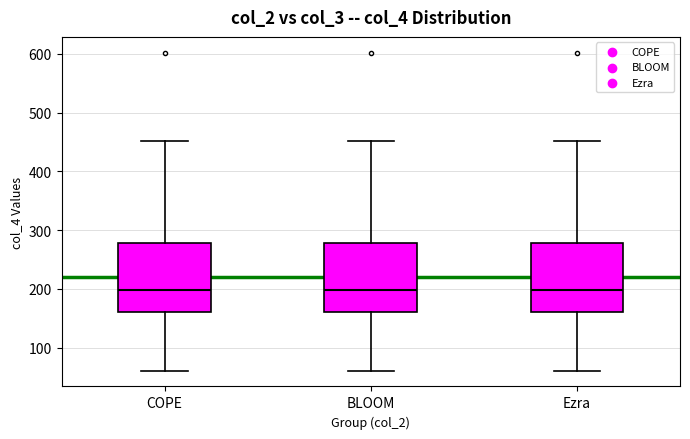

Reading left to right, transcribe this box plot: for each box, give where its median line is, the range the box spans, and where its two whiskers end, as read against the y-axis. The values are not printed on the chart, so give them approximately, as read against the axis.

COPE: median 200, box 160 to 280, whiskers 60 to 450
BLOOM: median 200, box 160 to 280, whiskers 60 to 450
Ezra: median 200, box 160 to 280, whiskers 60 to 450